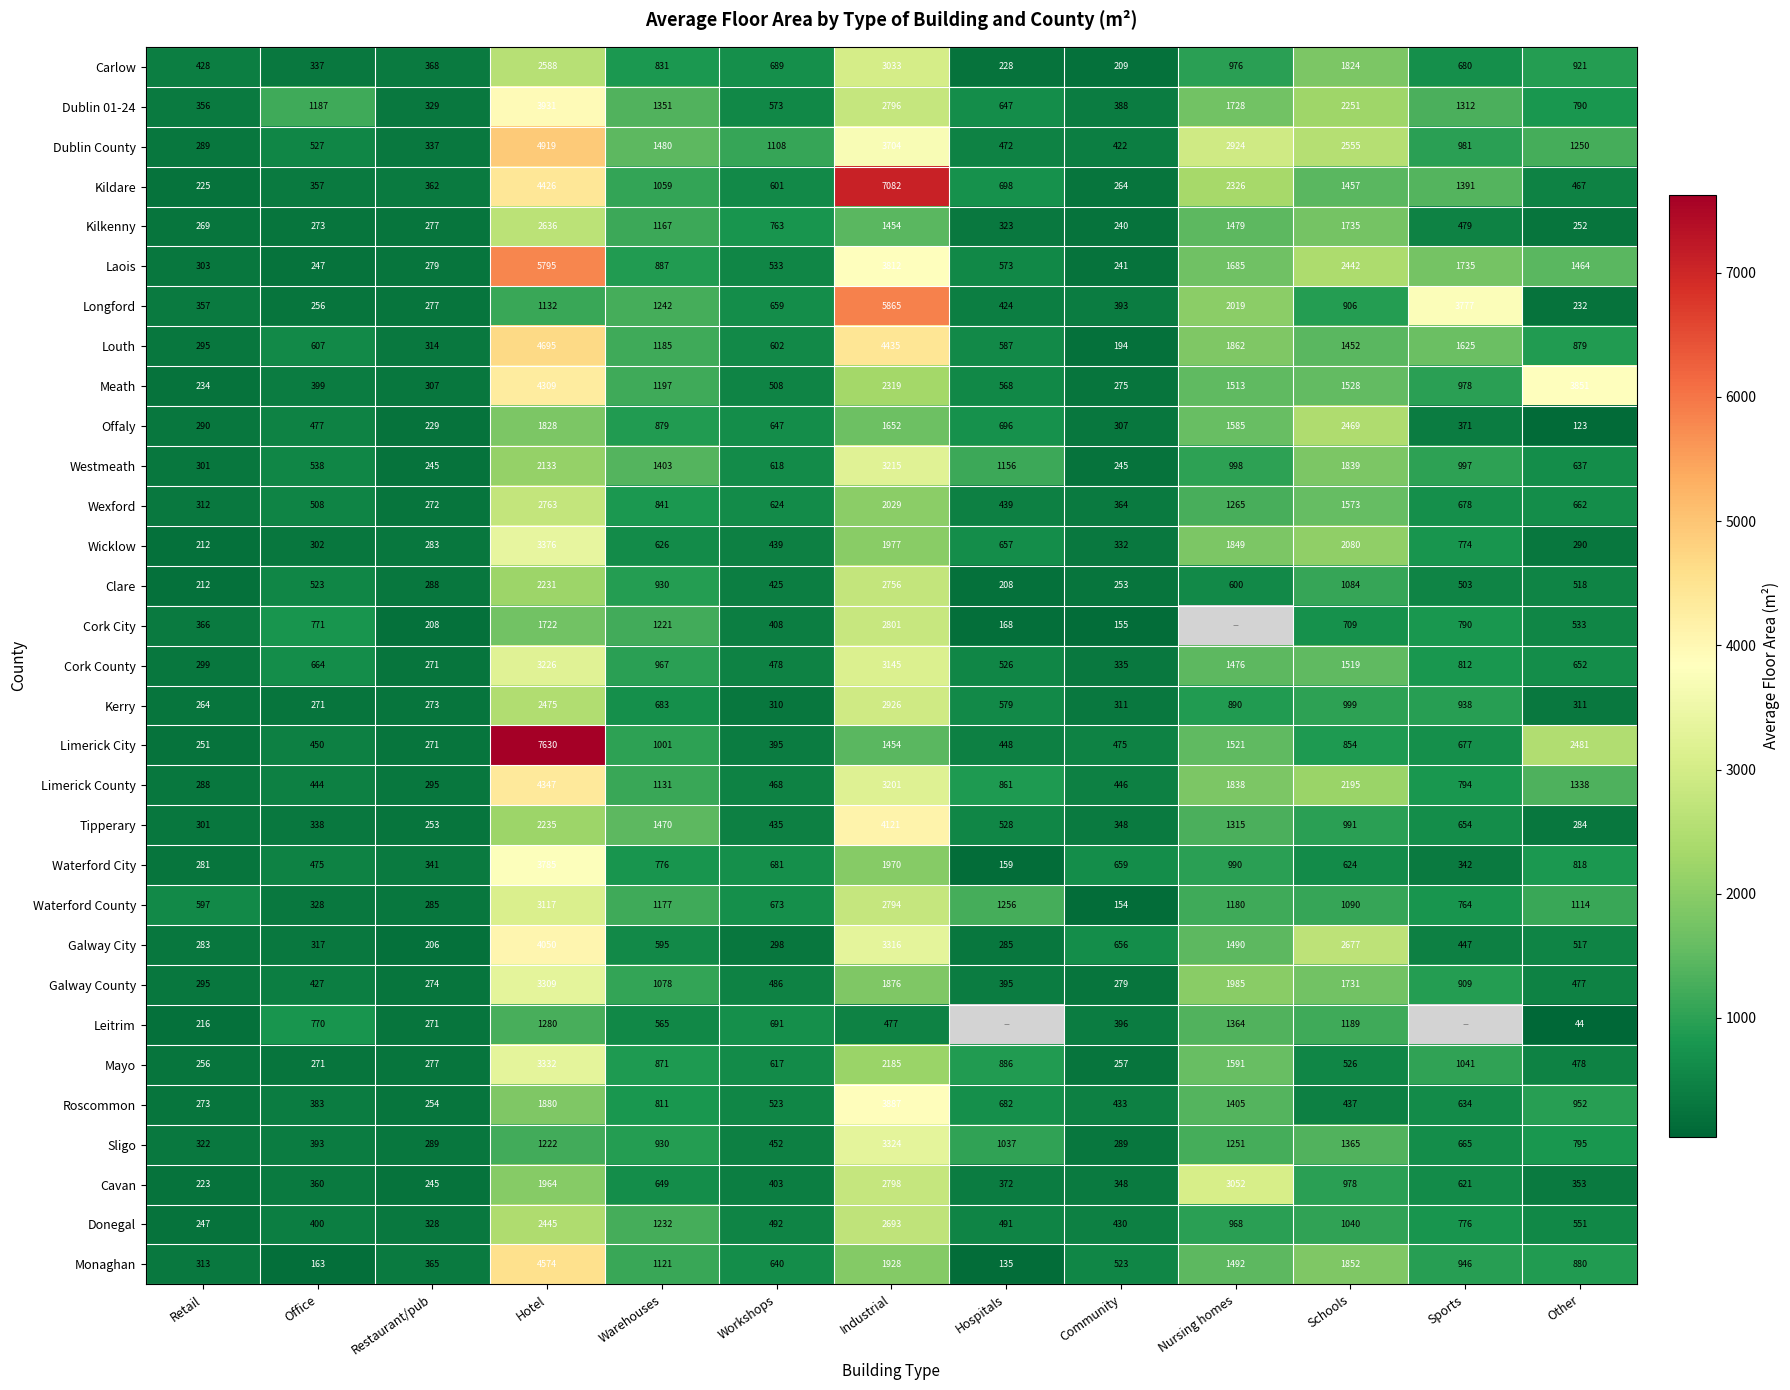

At which category is the sum across all series the highest?

Hotel